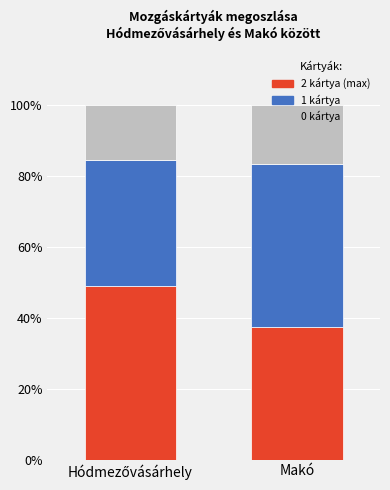

Count the number of categories in the chart.

2